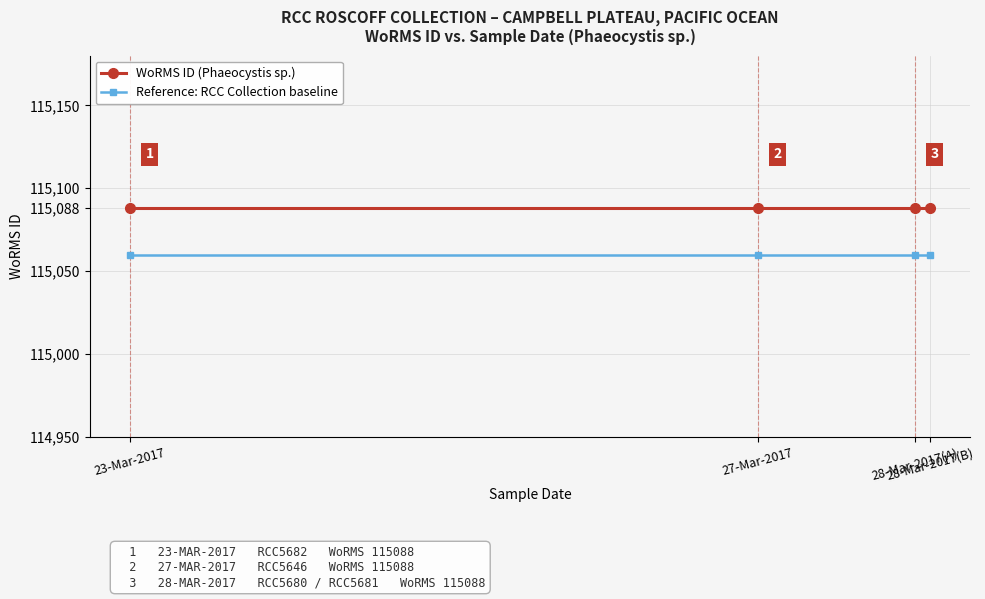

Is the value of Reference: RCC Collection baseline at 27-Mar-2017 greater than the value of WoRMS ID (Phaeocystis sp.) at 28-Mar-2017(B)?

No